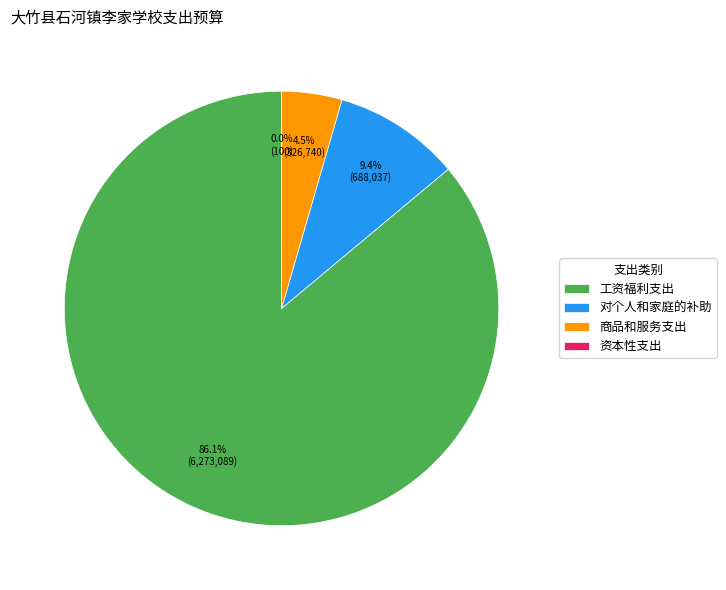

To the nearest percent, what percentage of the pie is 工资福利支出?

86%